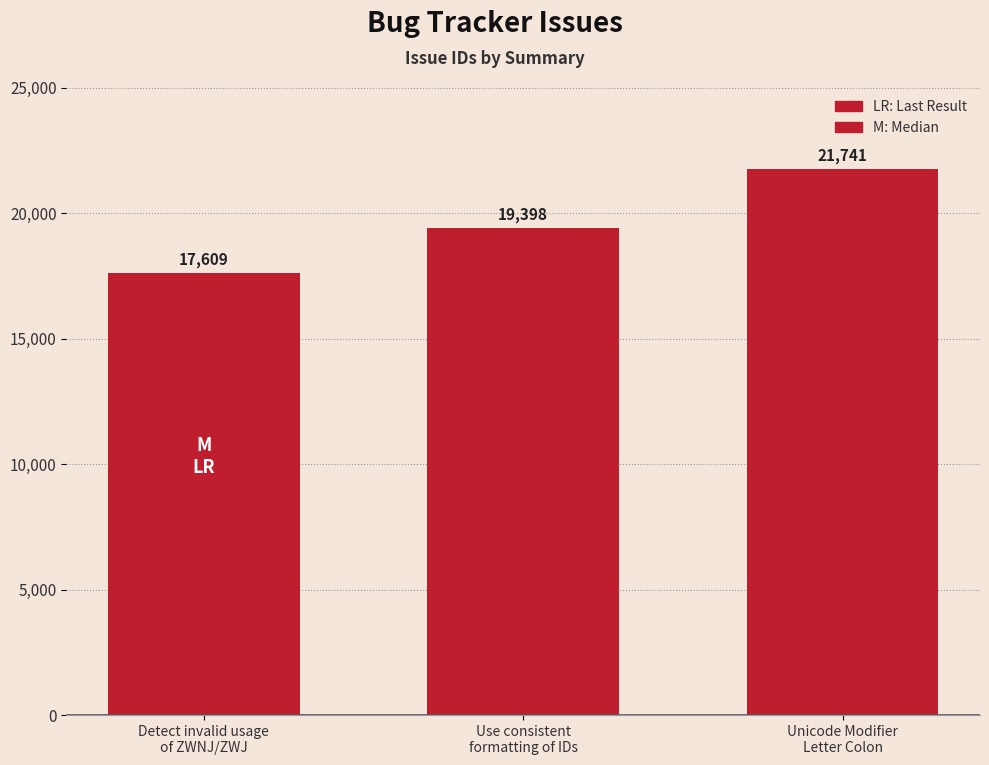

Reading right to left, what are all the values shown in this chart?

Unicode Modifier
Letter Colon=21741	Use consistent
formatting of IDs=19398	Detect invalid usage
of ZWNJ/ZWJ=17609